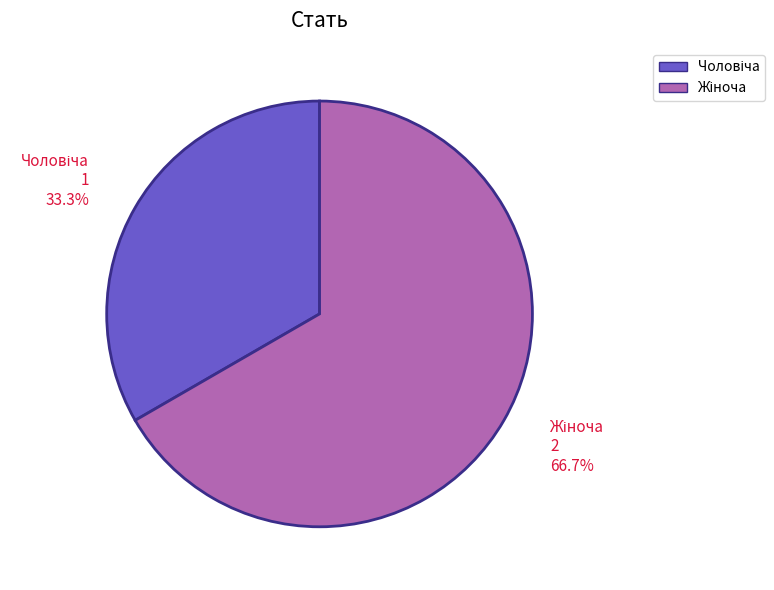

Does any single category account for the majority?

Yes